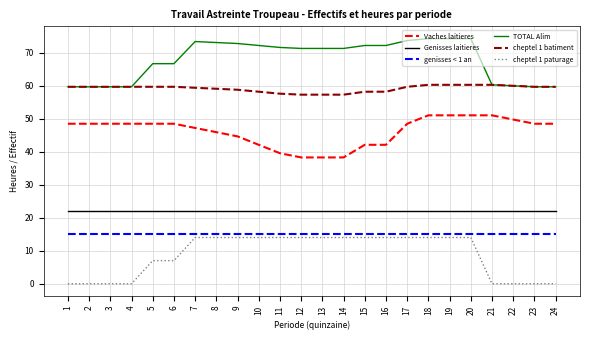

Is the value of cheptel 1 paturage at 6 greater than the value of Genisses laitieres at 6?

No